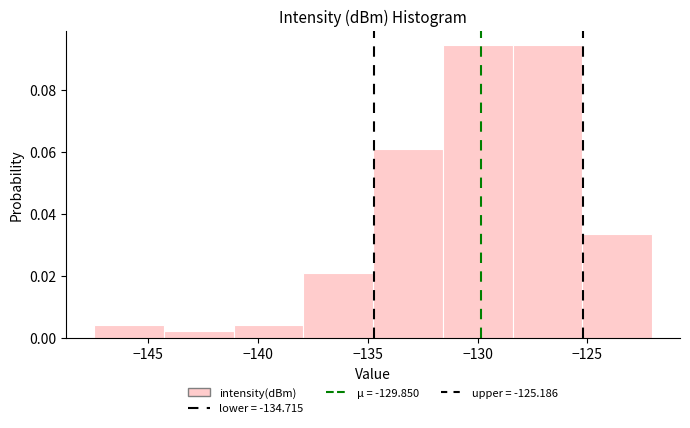

What is the height of the bar covering -125.0 to -122.0 on the x-axis? Neither the bar edges nor the heights are printed on the chart, so give them approximately, as read against the axes.

0.034